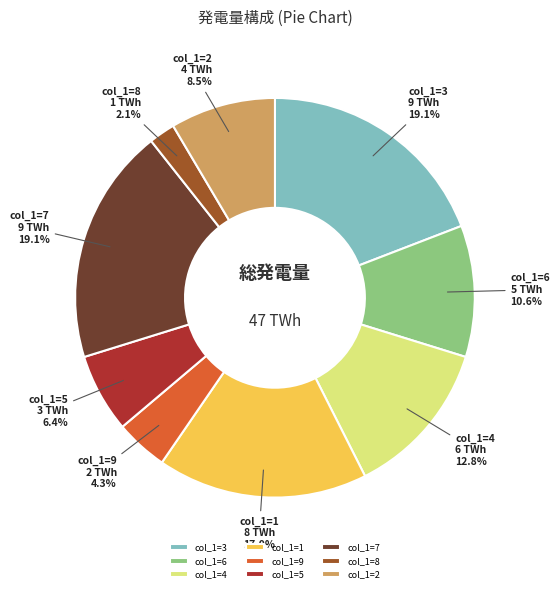

Between col_1=6 and col_1=4, which is larger?

col_1=4